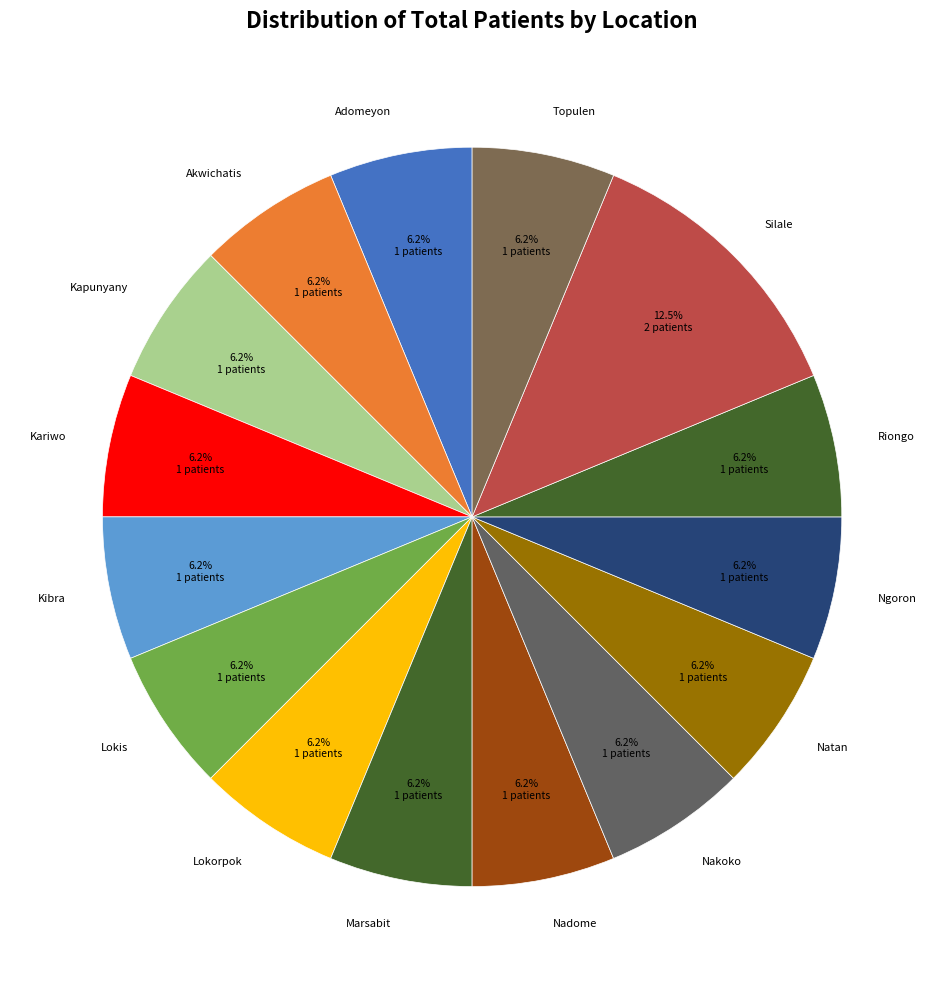

Count the number of slices in the pie.

15